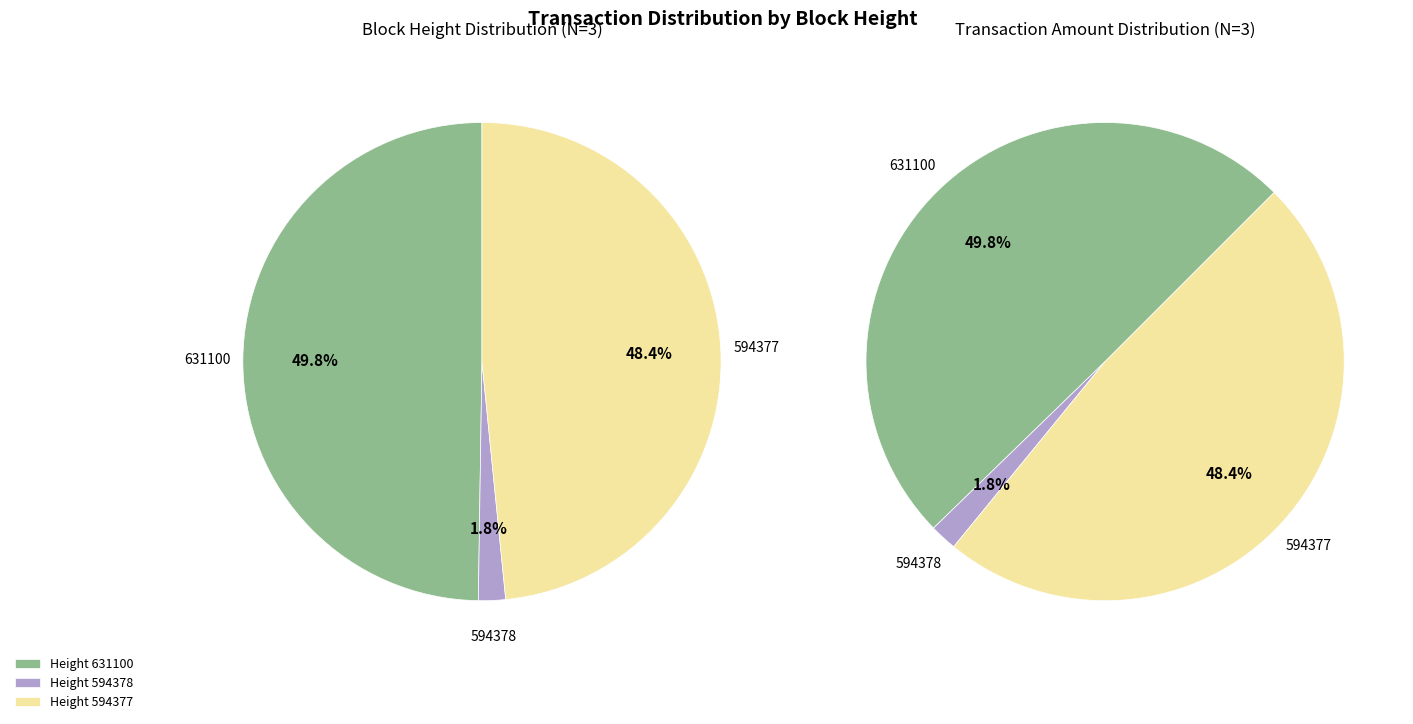

What is the change in value from 594378 to 594377?

+14084818736687478784